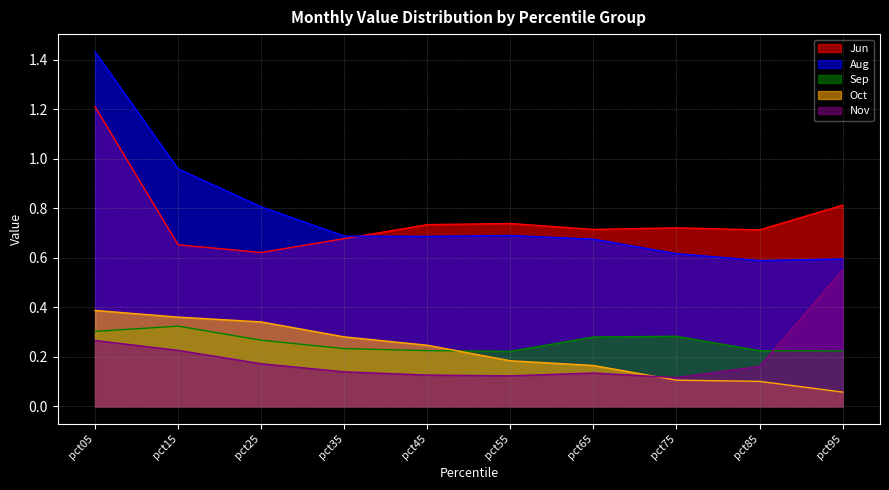

What is the sum of the Aug values at pct95 and pct35?

1.3